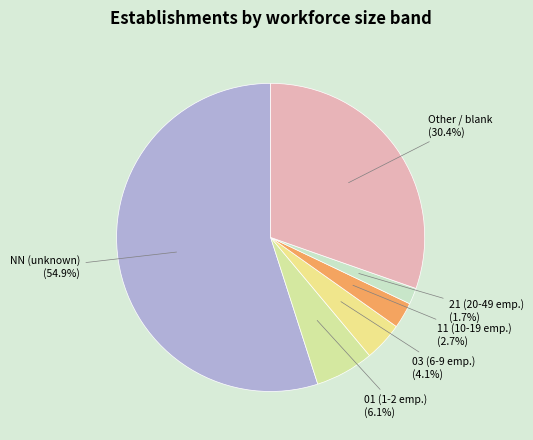

How many slices are in this pie chart?

6